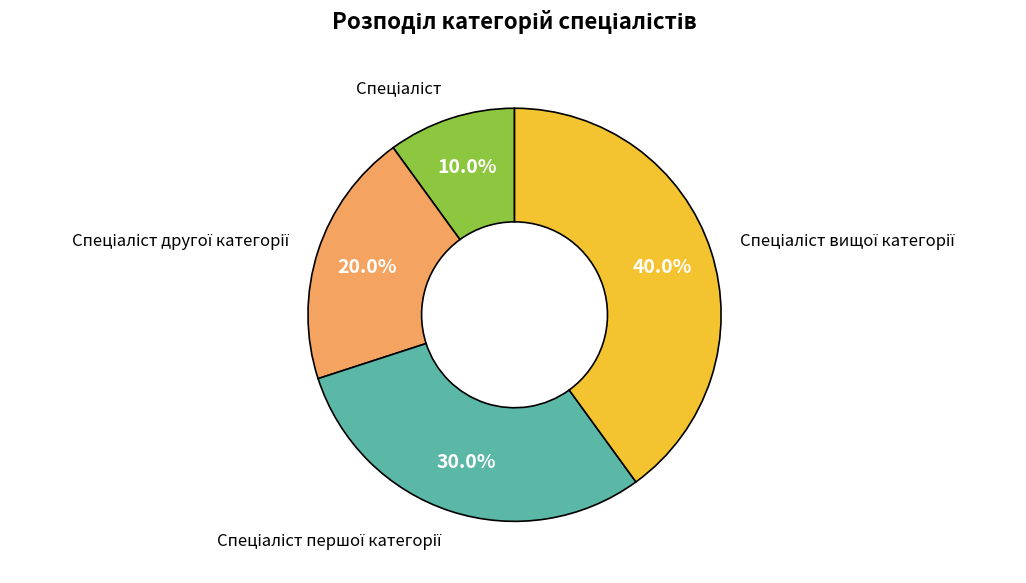

Do Спеціаліст вищої категорії and Спеціаліст together represent more than half of the pie?

No